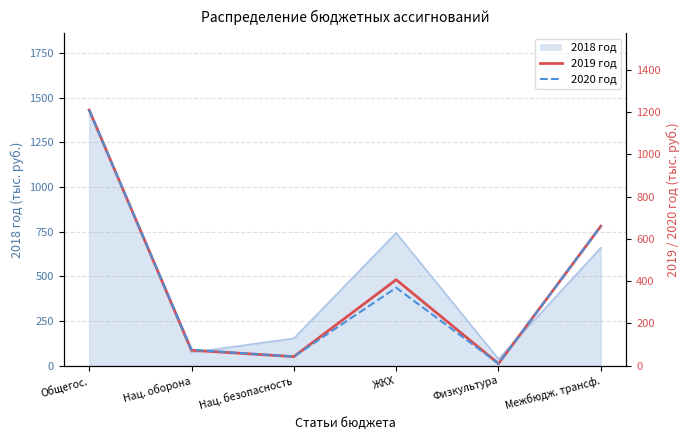

True or false: 2019 год has more than 0 points higher than both neighbors.

True